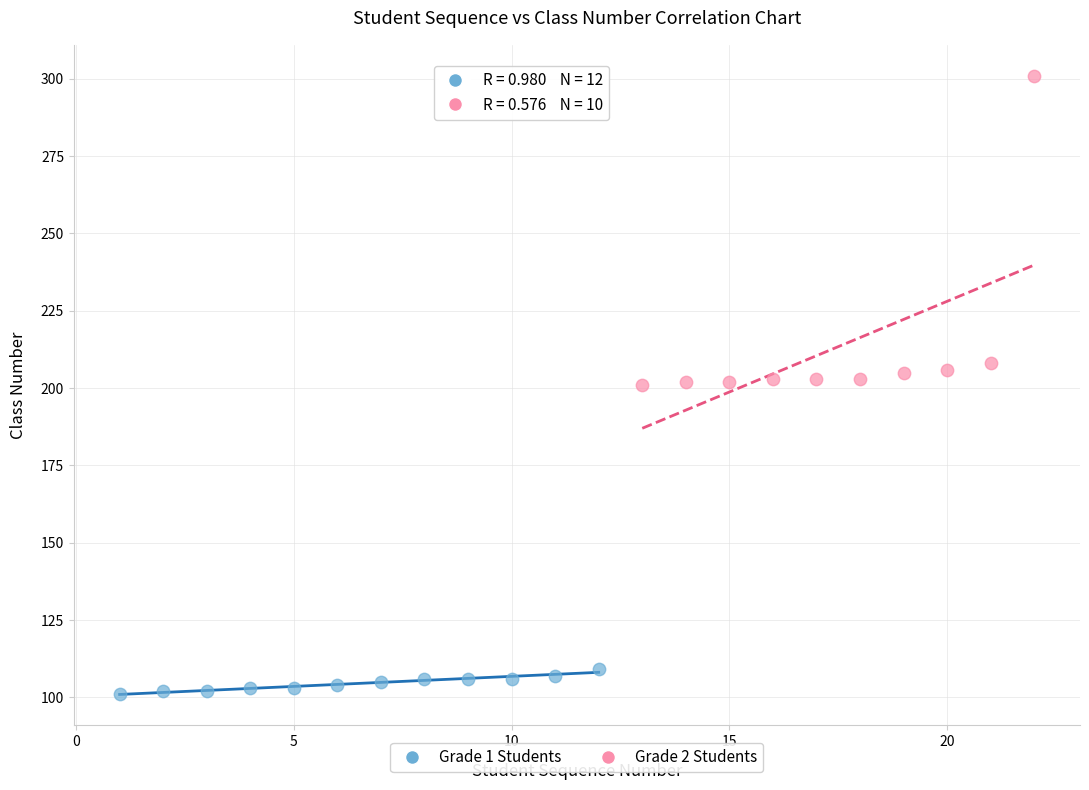

Which series reaches the minimum Y coordinate?

Grade 1 Students